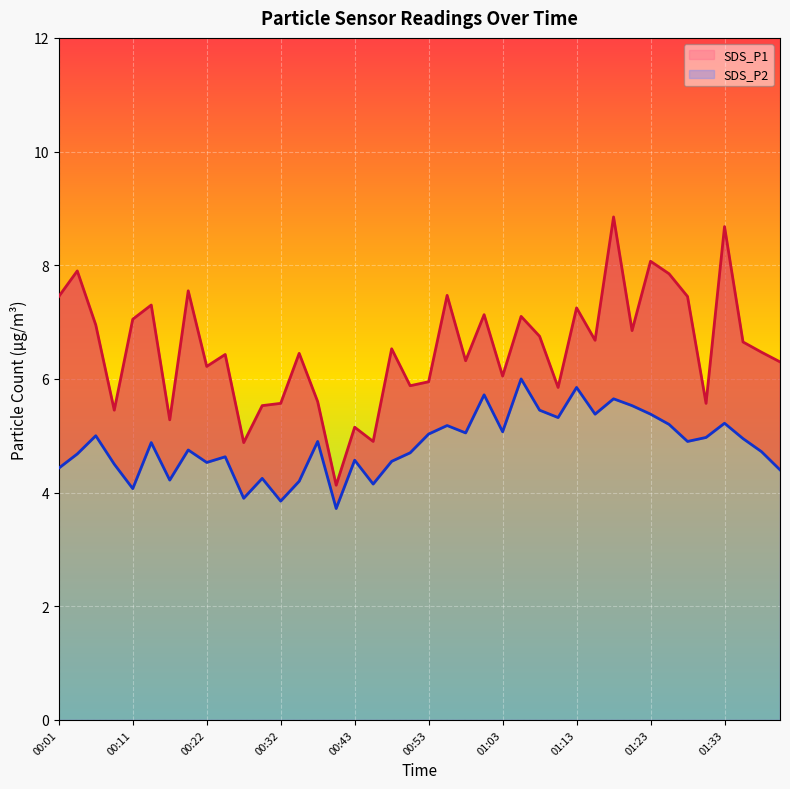

Rank the categories by SDS_P2 value from lowest to highest.

00:40, 00:32, 00:27, 00:11, 00:45, 00:35, 00:17, 00:30, 01:41, 00:01, 00:09, 00:22, 00:48, 00:43, 00:24, 00:04, 00:50, 01:38, 00:19, 00:14, 00:37, 01:28, 01:36, 01:31, 00:06, 00:53, 00:58, 01:03, 00:55, 01:26, 01:33, 01:11, 01:16, 01:23, 01:08, 01:21, 01:18, 01:00, 01:13, 01:05